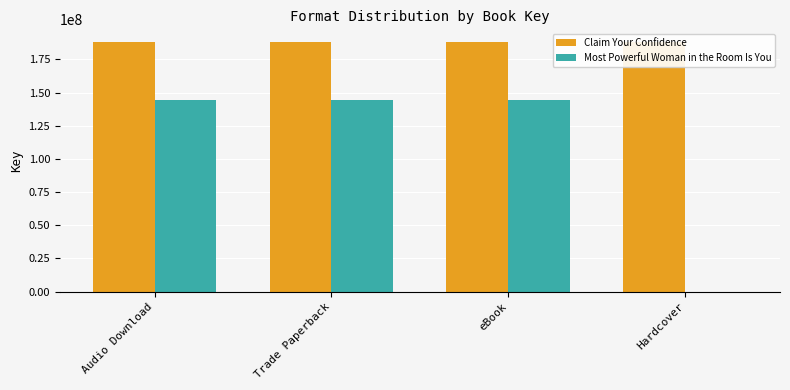

List the labels in order of Claim Your Confidence value, largest first.

Audio Download, Trade Paperback, eBook, Hardcover